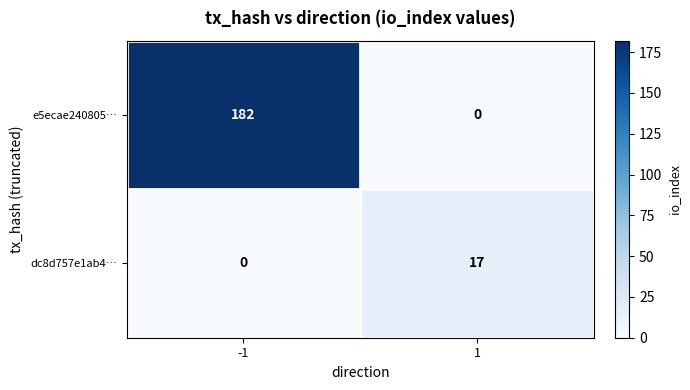

How many values in e5ecae240805… are above zero?

1